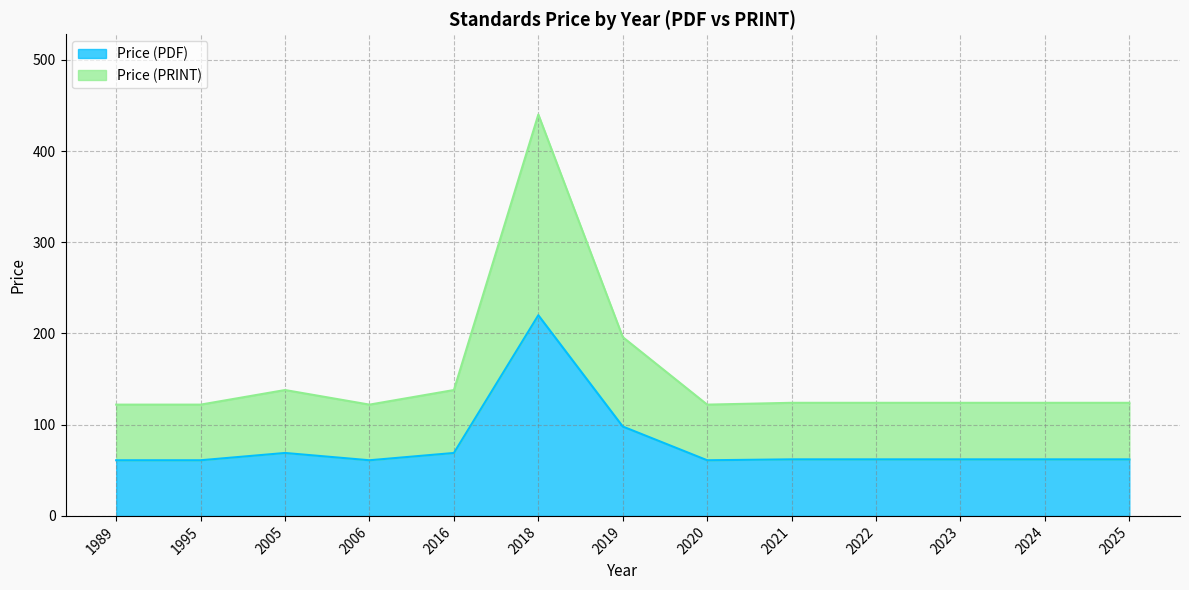

How many lines are shown in the chart?

2